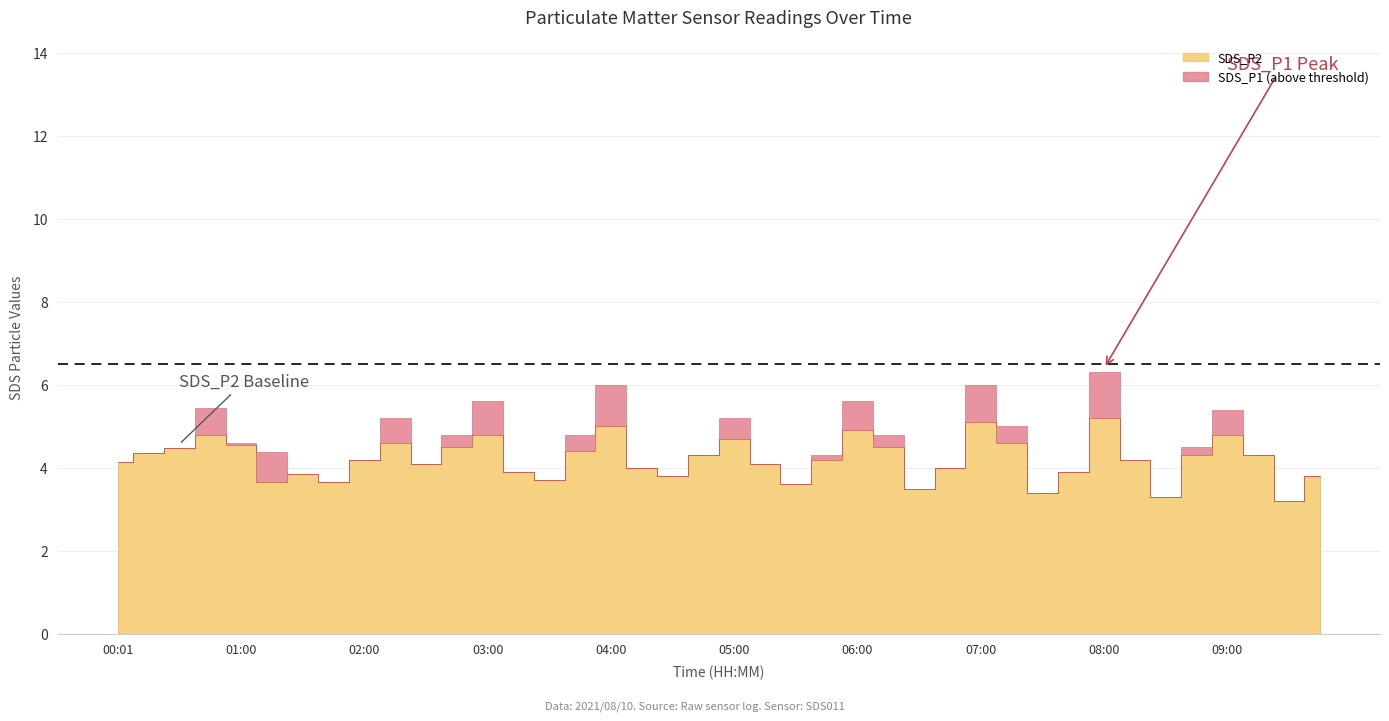

Which series has the largest total across all categories?

SDS_P1